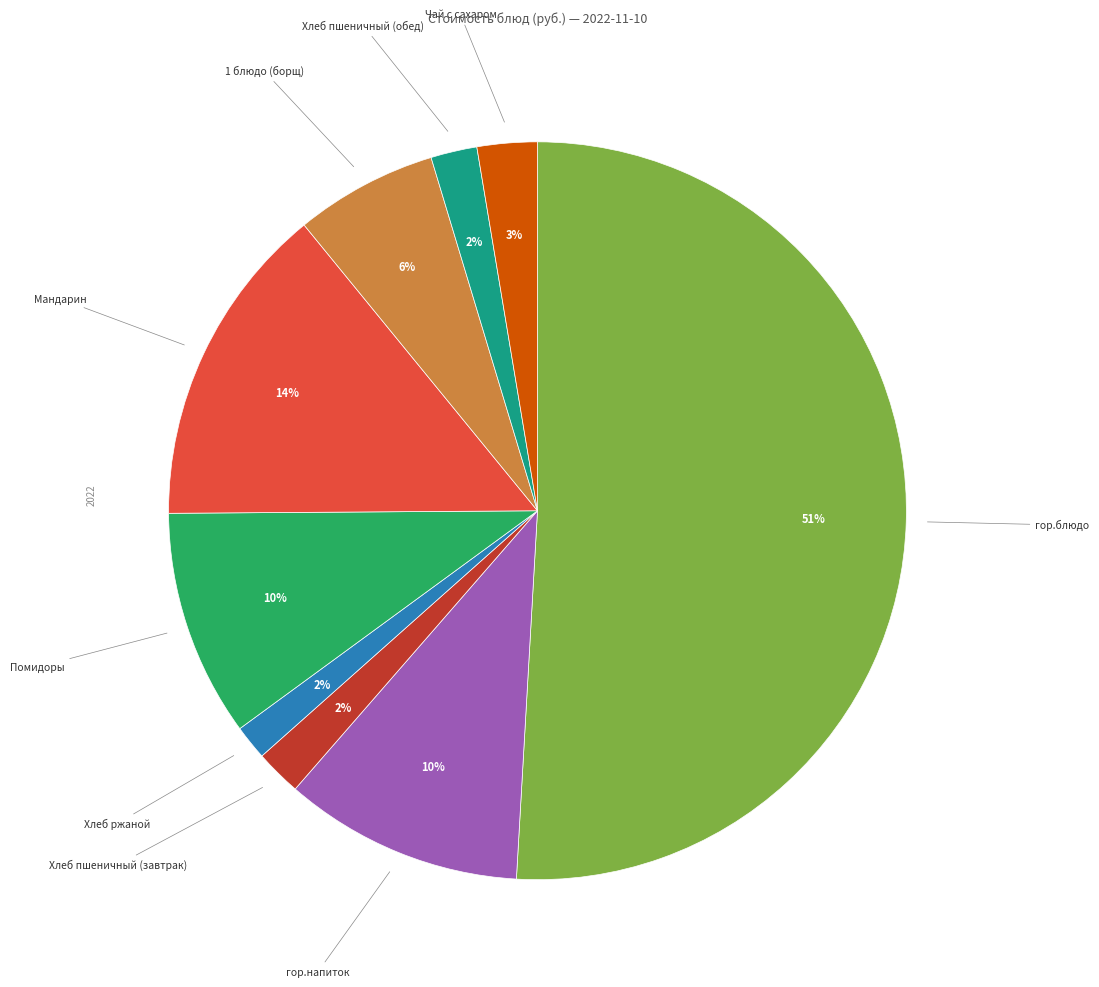

Between гор.блюдо and Хлеб пшеничный (обед), which is larger?

гор.блюдо